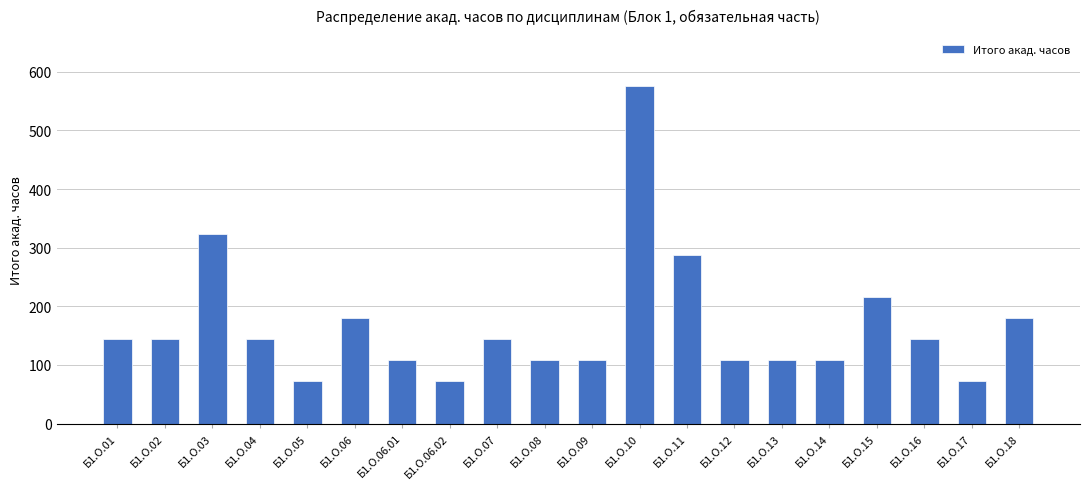

What is the sum of the values at Б1.О.17 and Б1.О.16?

216